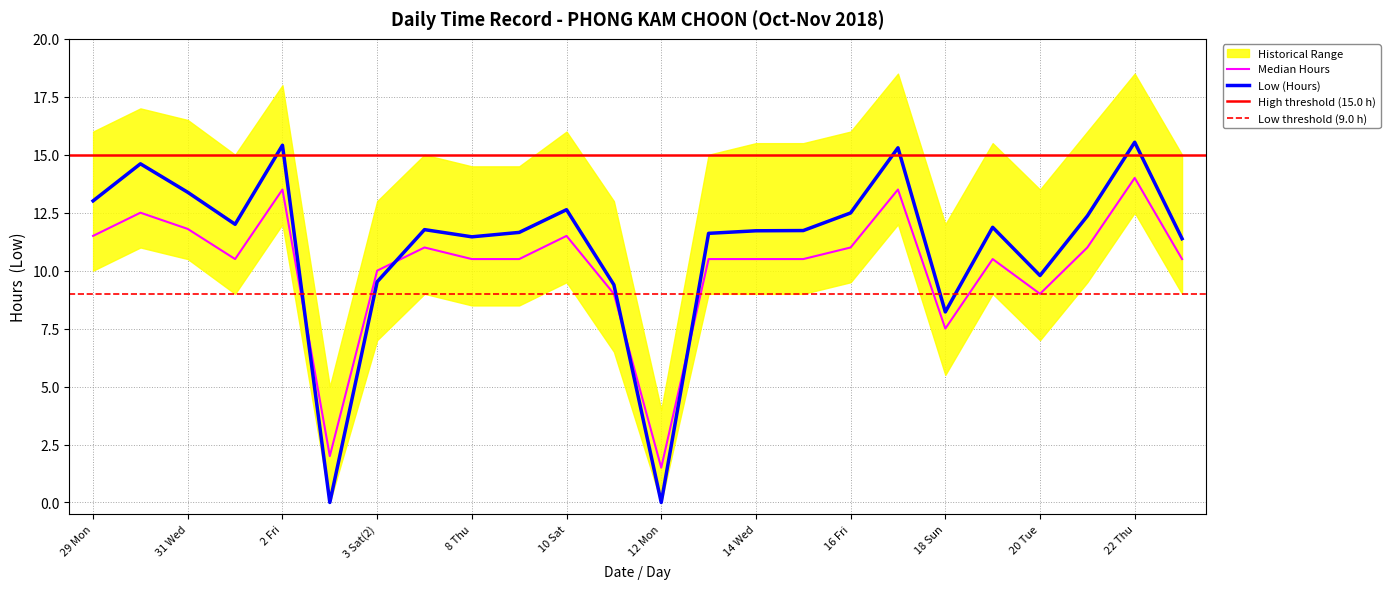

What position from the left is 30 Tue?

2